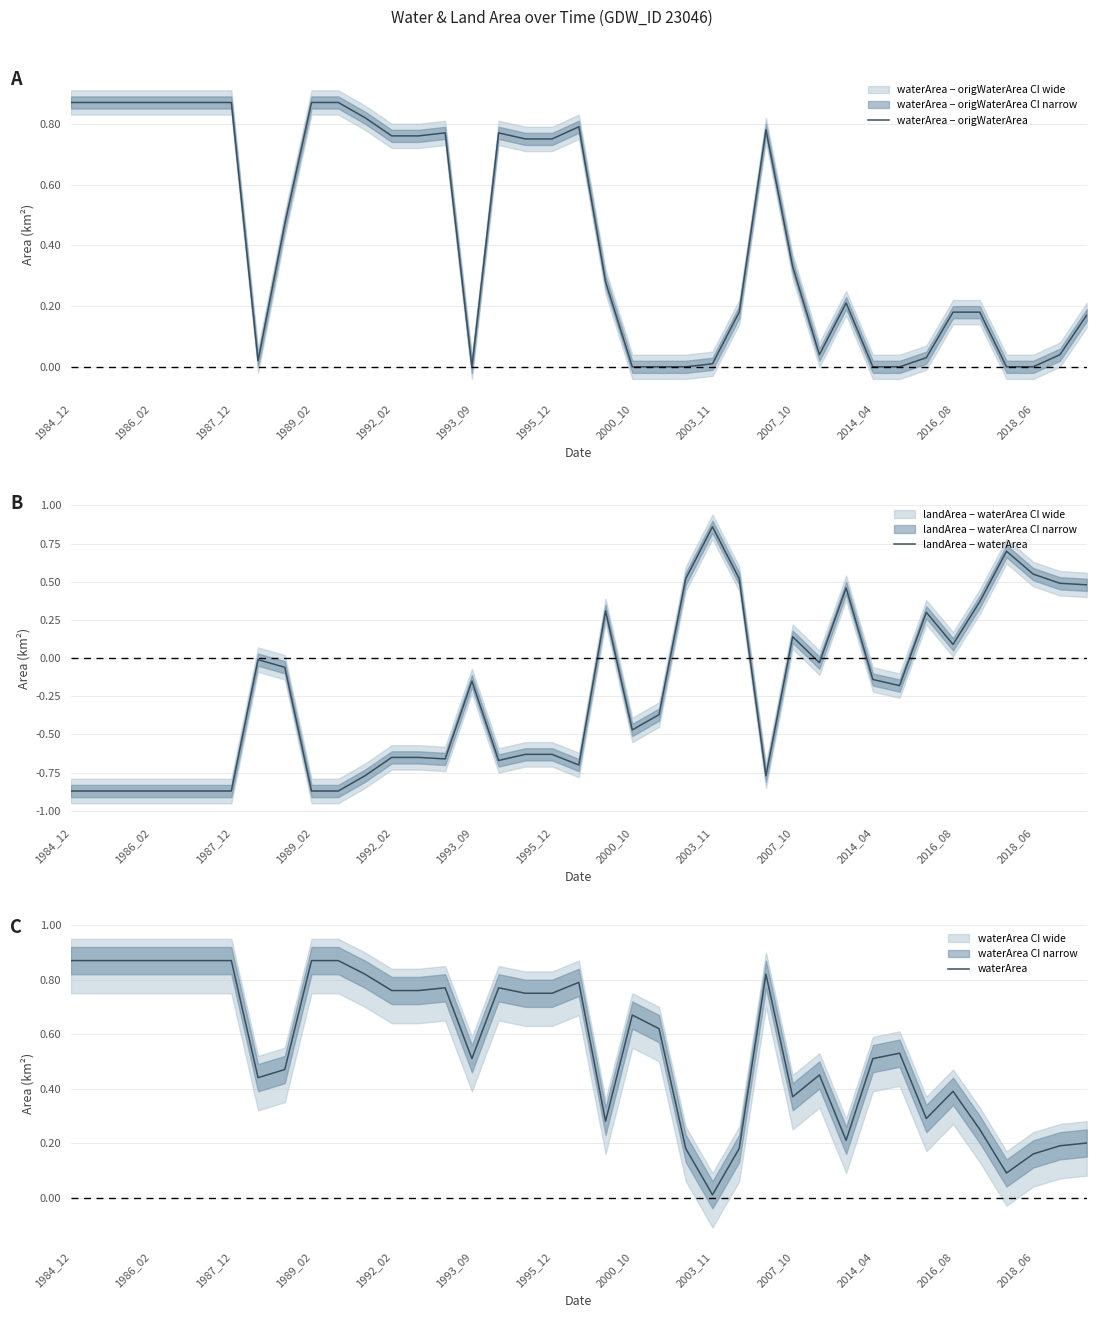

Is this an area chart (filled region under the line)?

No